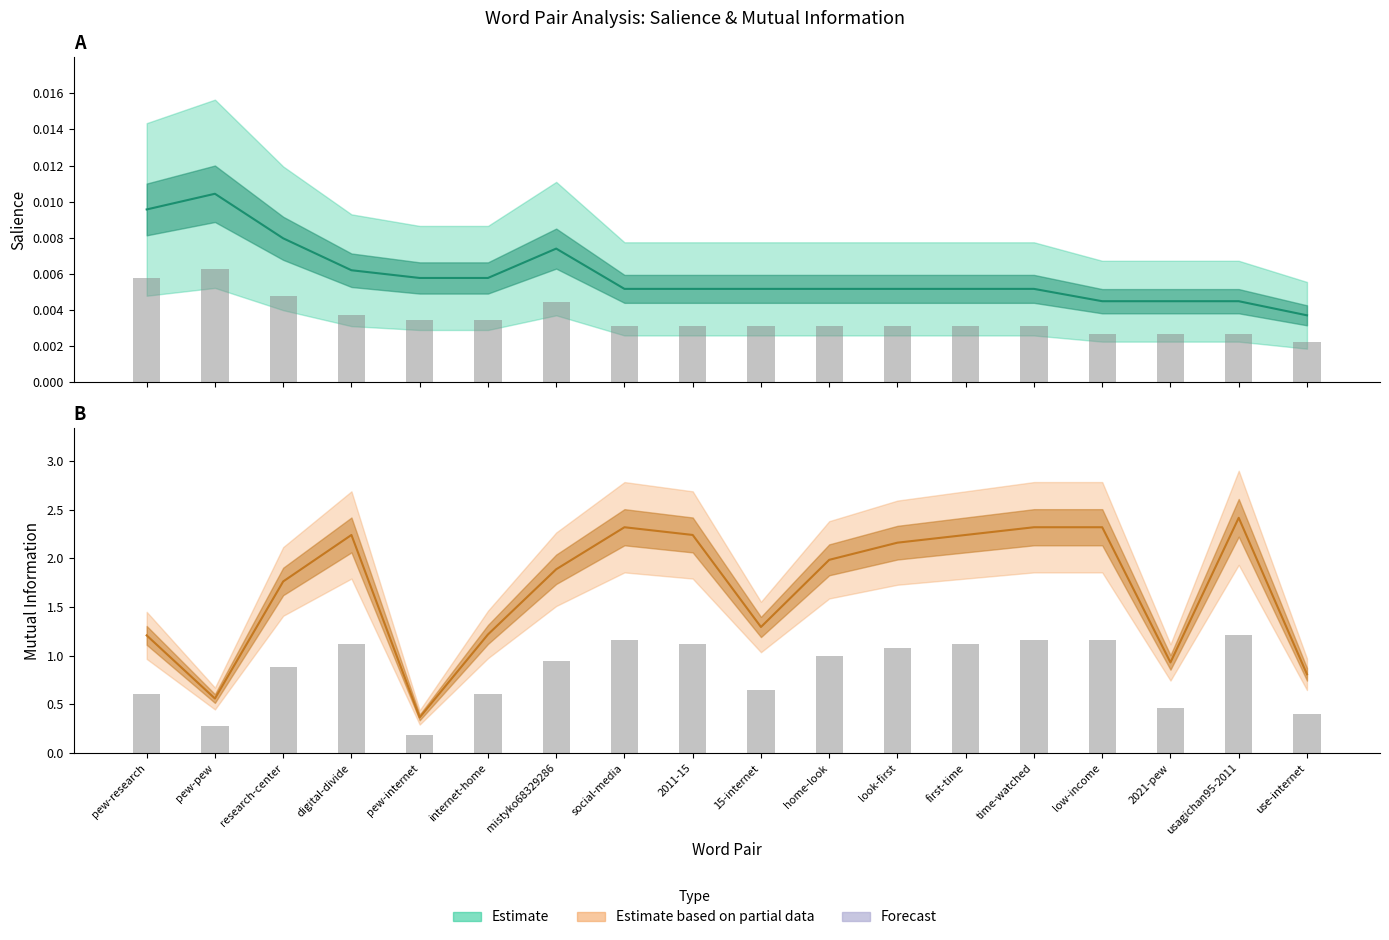

The Count bars series shows 0.6 at internet-home. True or false?

True